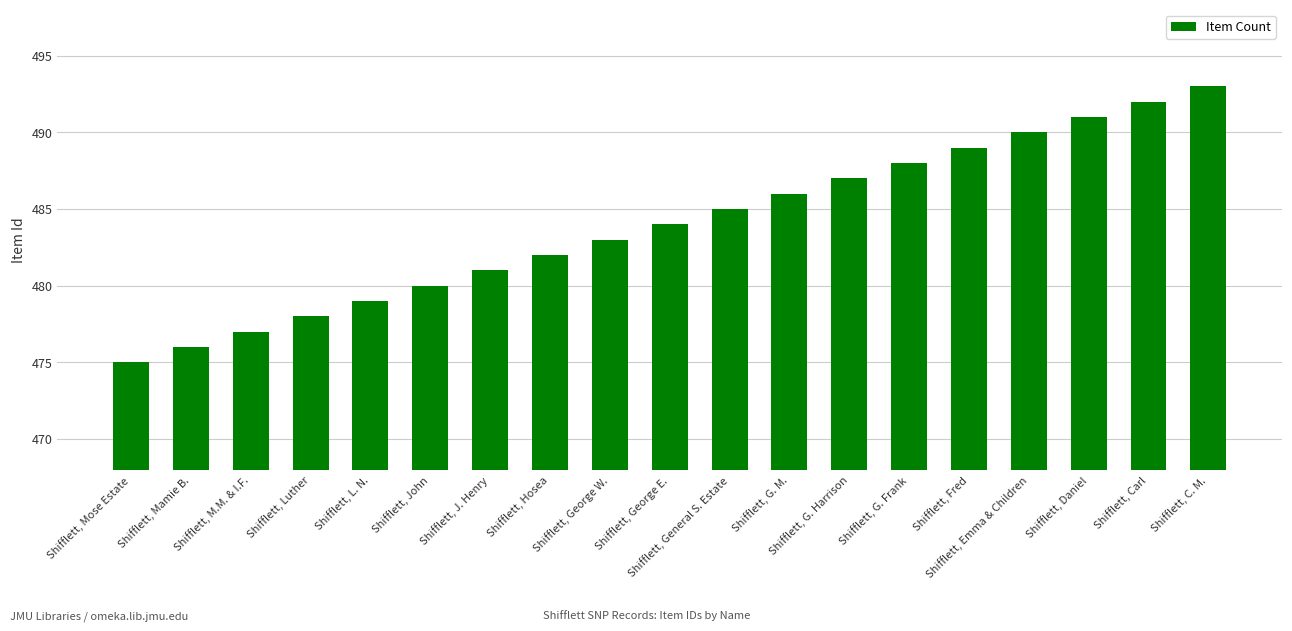

Read the value at Shifflett, Daniel, to the nearest 5.

490